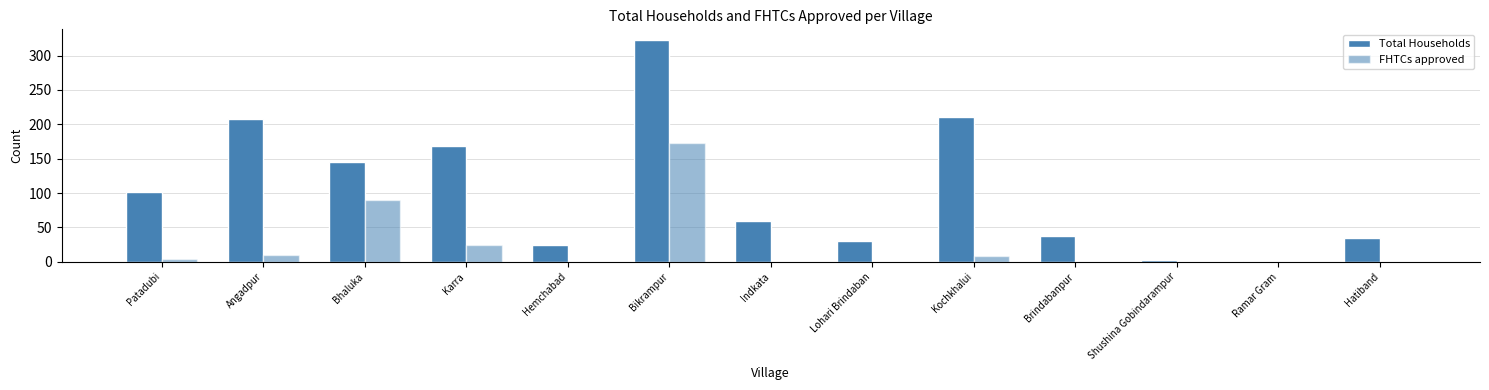

Count the number of categories in the chart.

13